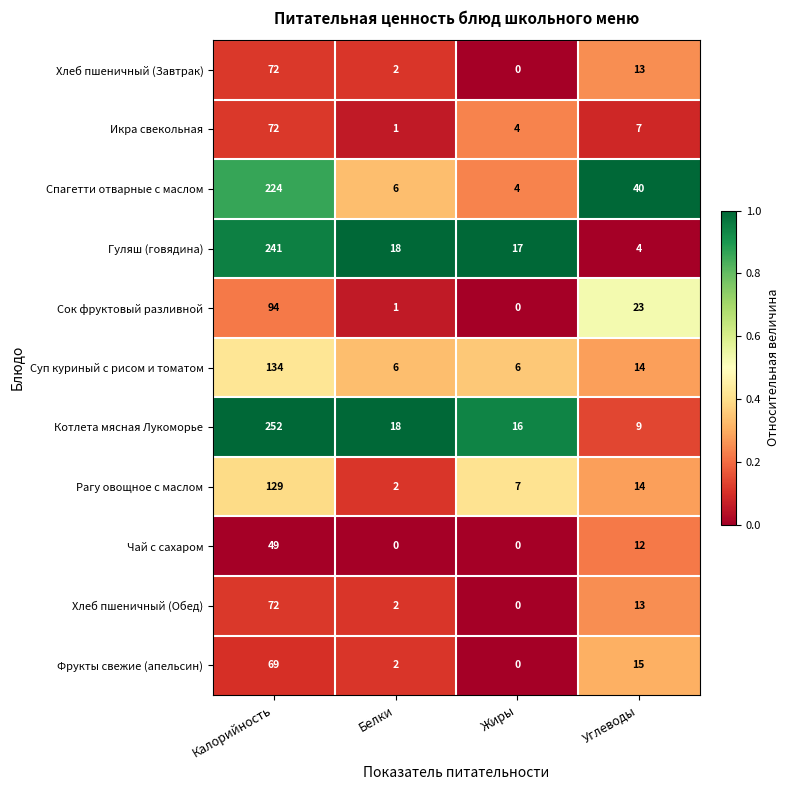

Which series has the widest spread of values?

Котлета мясная Лукоморье